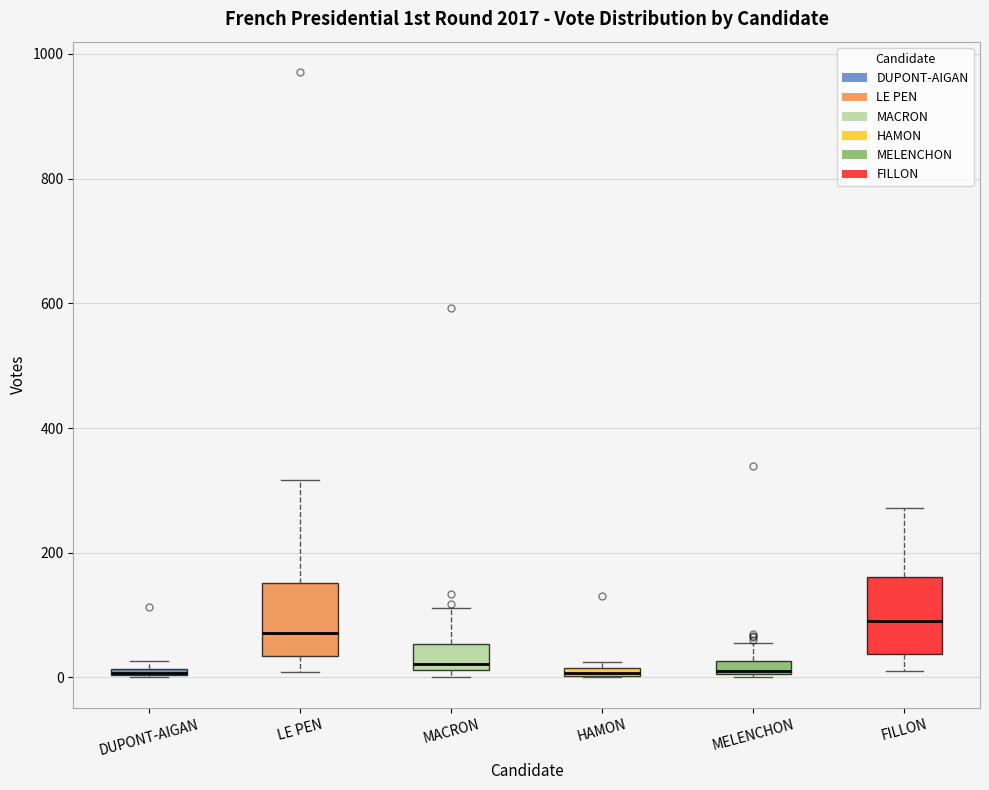

Where does the lower whisker of the box for FILLON end on the y-axis? The values are not printed on the chart, so give them approximately, as read against the axis.

20